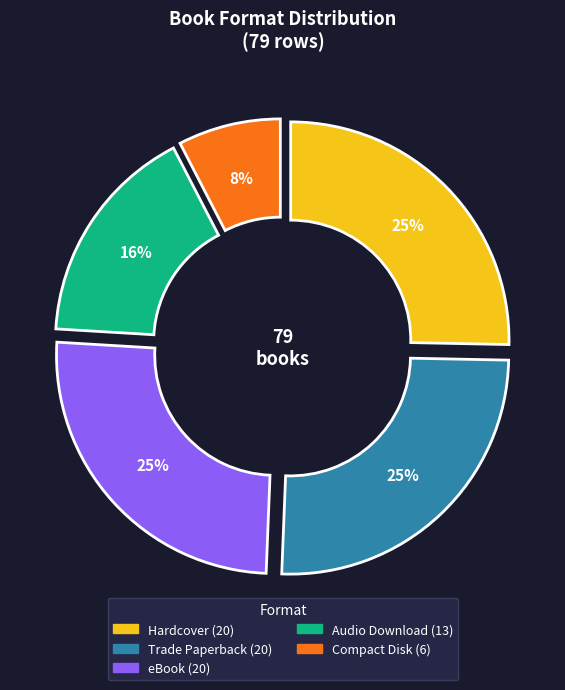

Is Trade Paperback the majority of the pie?

No